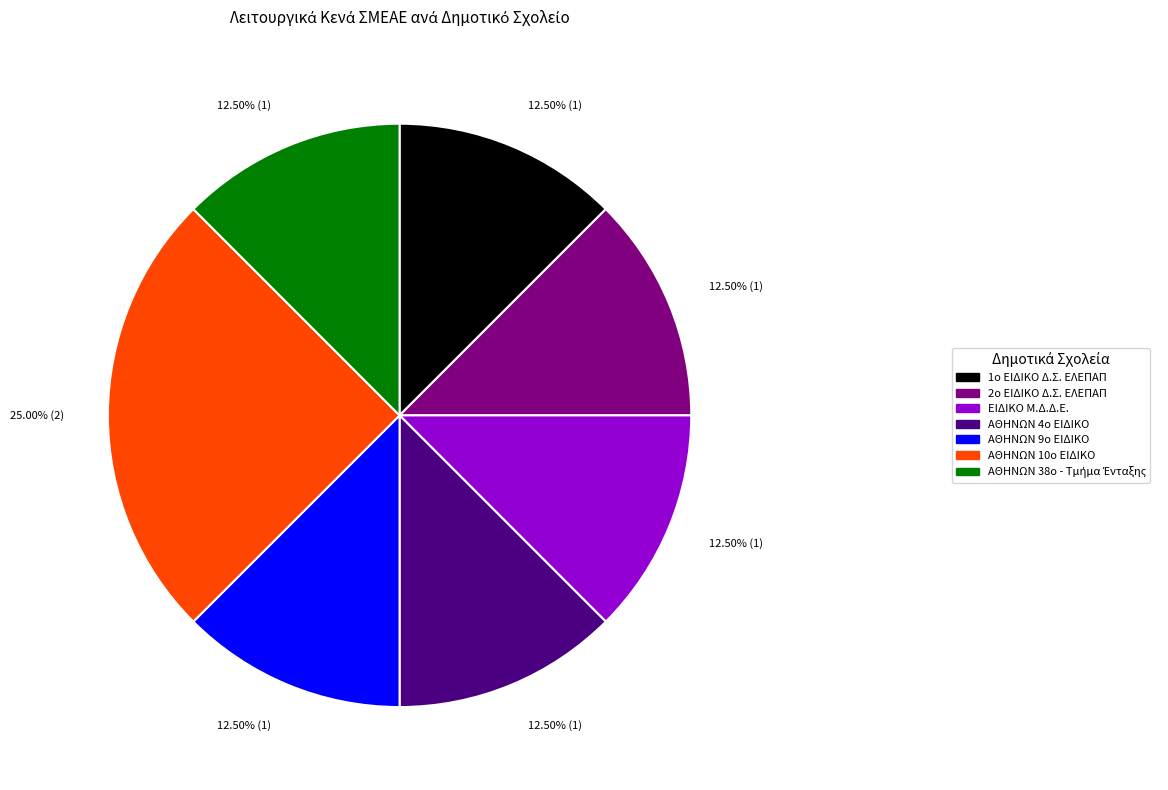

To the nearest percent, what is the average slice percentage?

14%